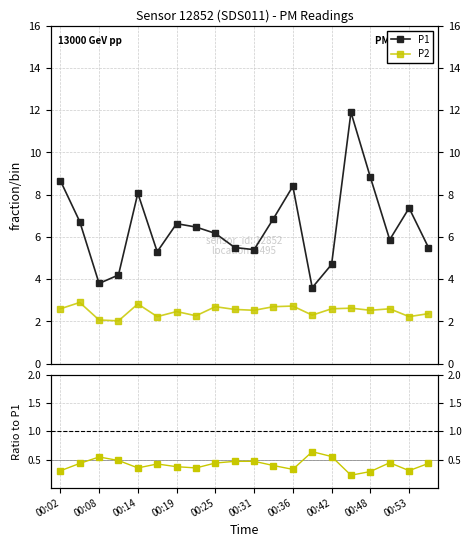

What is the average value of the P1 series?

6.5